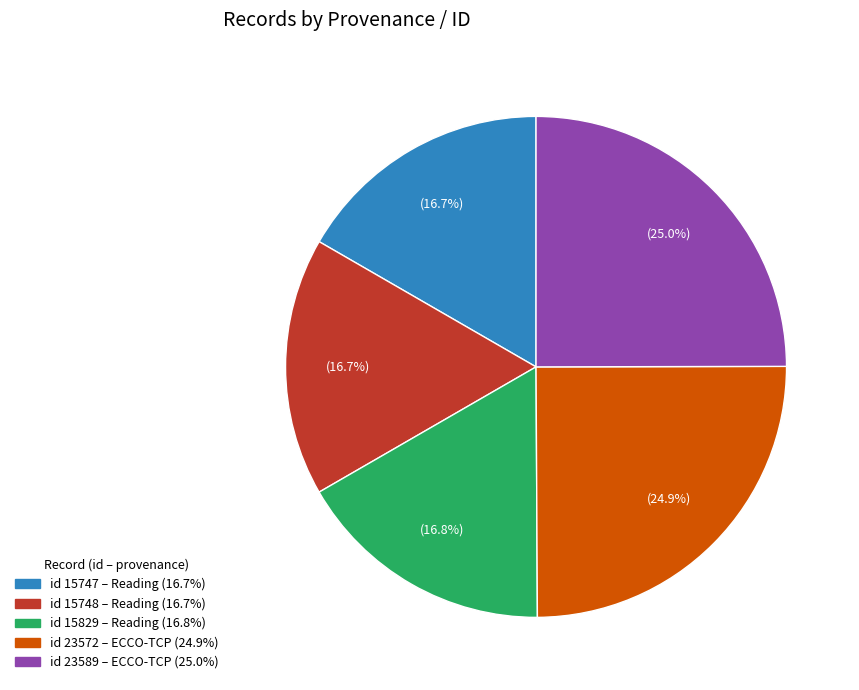

Between id 23572 – ECCO-TCP (24.9%) and id 15829 – Reading (16.8%), which is larger?

id 23572 – ECCO-TCP (24.9%)